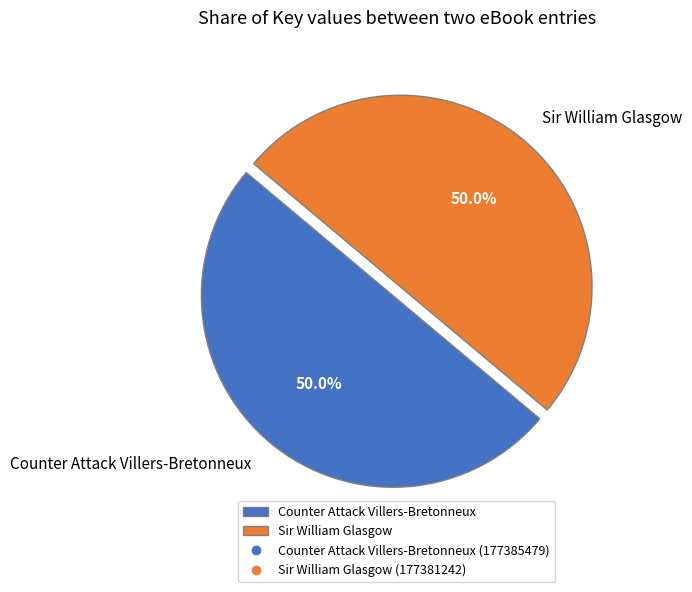

Is it true that Counter Attack Villers-Bretonneux is 55% of the pie?

False